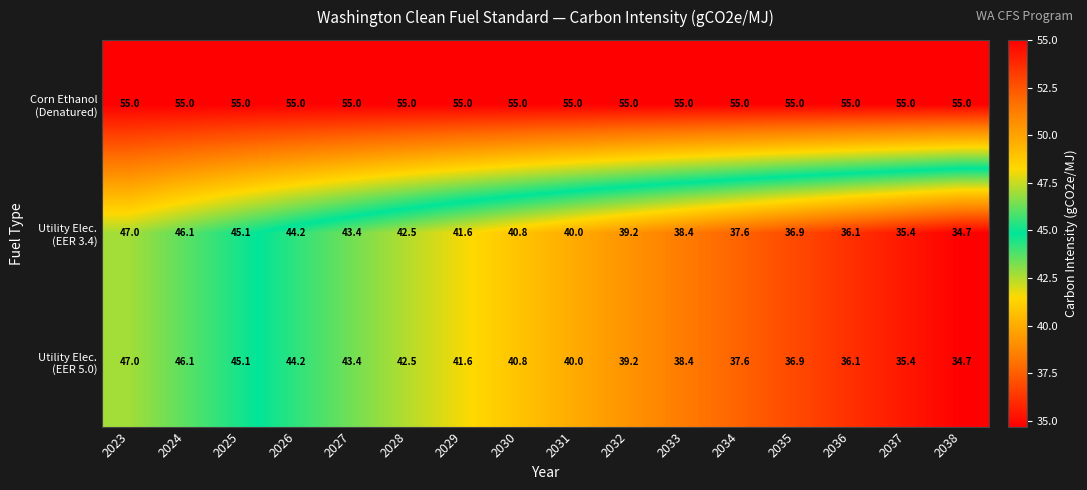

What is the difference between the highest and lowest values at 2026?

10.8